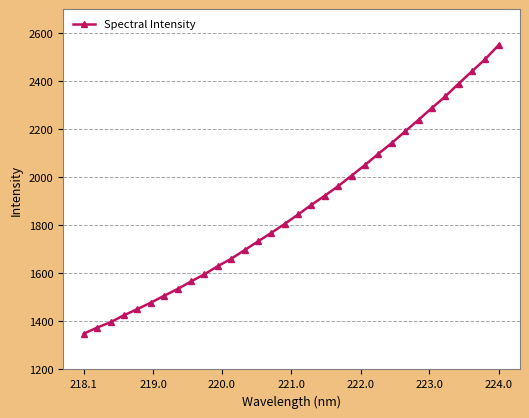

What is the value of the 31st point from the left?

2493.6